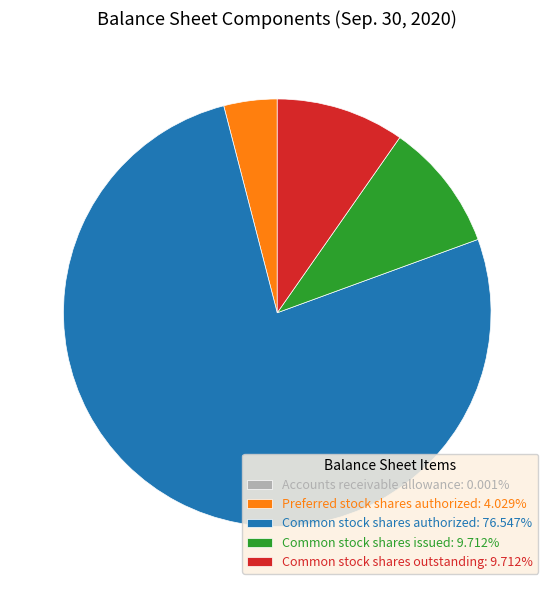

Is it true that Common stock shares authorized is 91% of the pie?

False